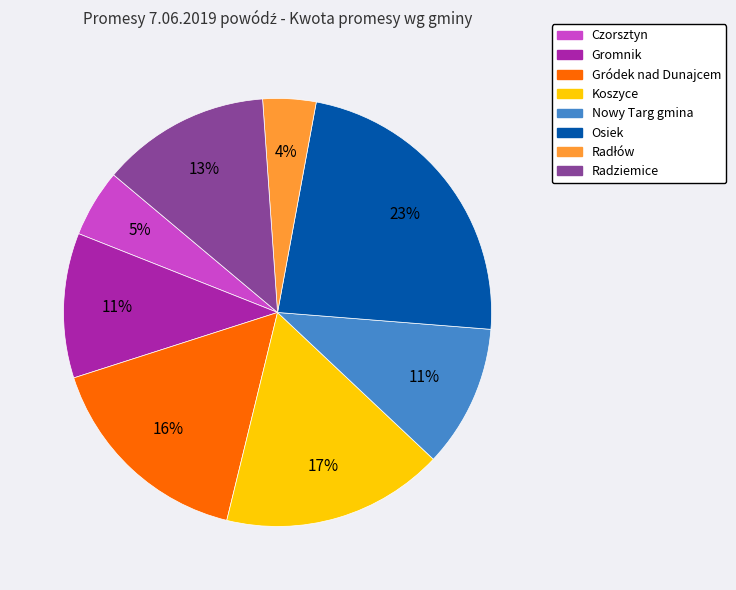

Which has a higher value, Osiek or Koszyce?

Osiek